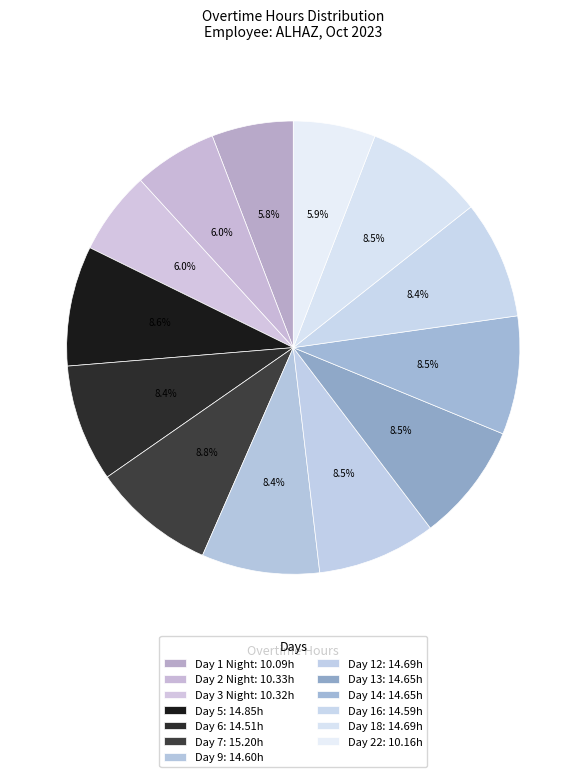

How many segments does this pie chart have?

13